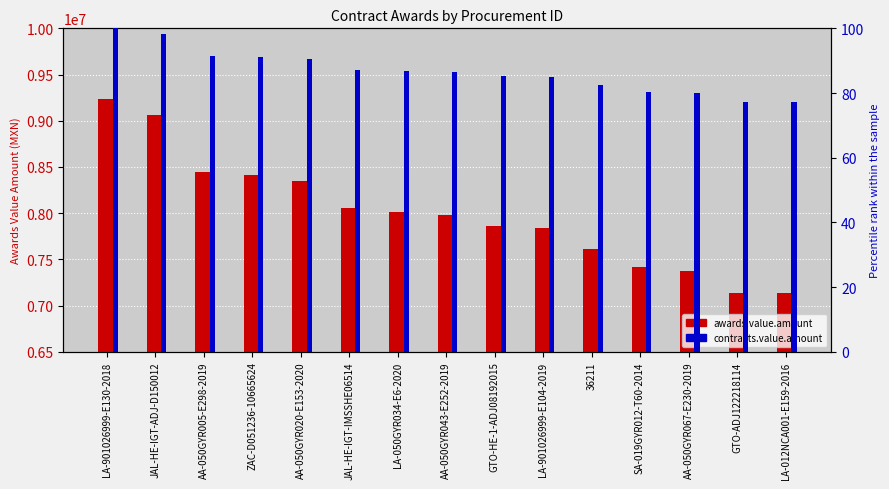

List the series in order of their peak value, lowest first.

contracts.value.amount, awards.value.amount